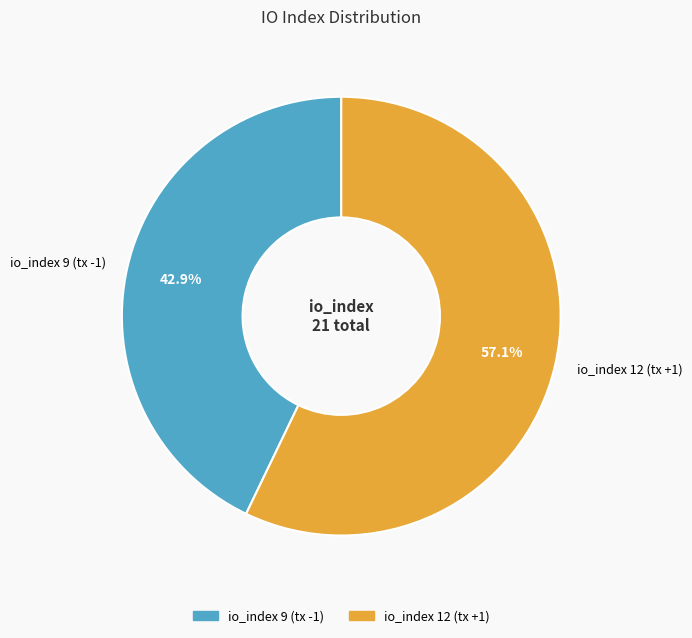

To the nearest percent, what percentage of the pie is io_index 9 (tx -1)?

43%